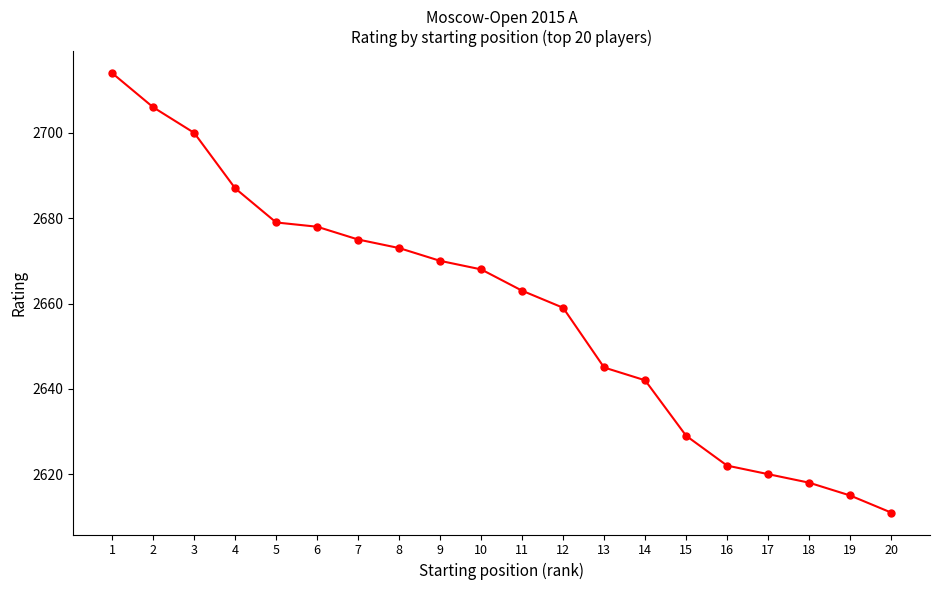

What is the sum of all values?

53174